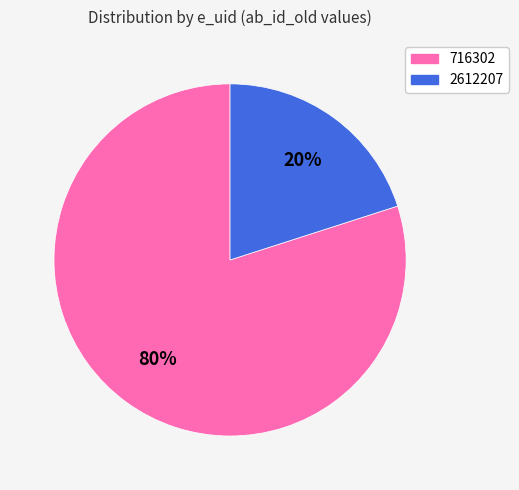

Rank the categories by value from lowest to highest.

2612207, 716302